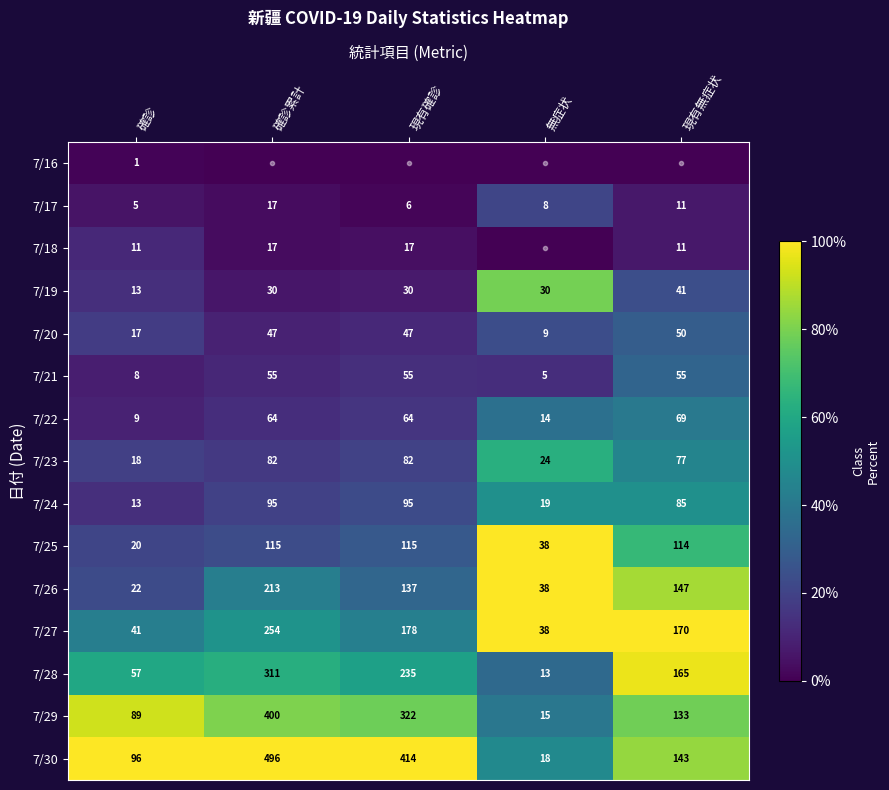

What is the difference between the highest and lowest values at 確診?

95